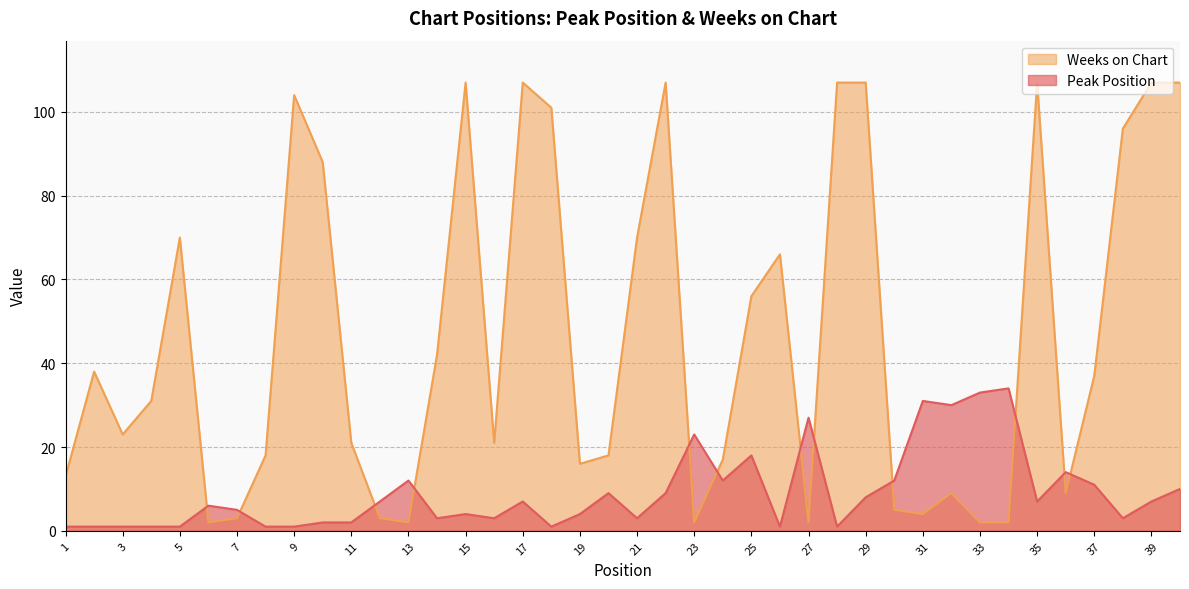

What is the difference between the second highest and minimum values in the Peak Position series?

32